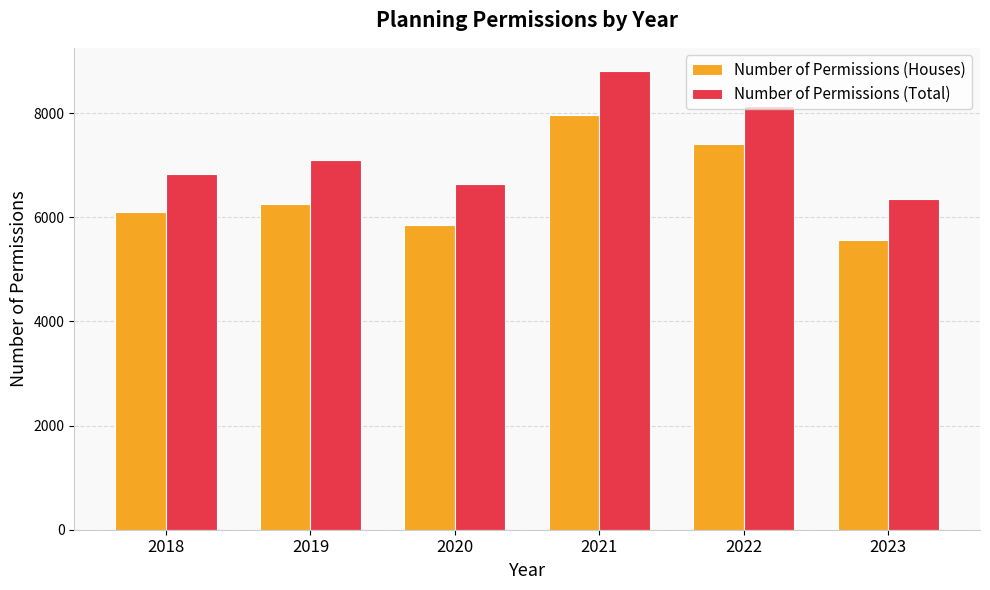

What value does the Number of Permissions (Houses) series have at 2022?

7401